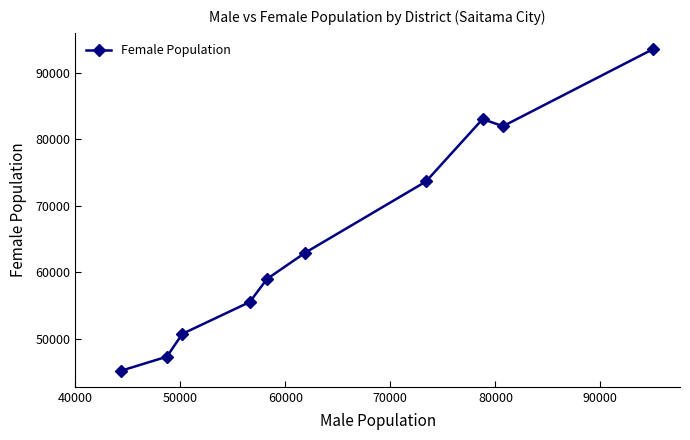

True or false: the data has more than 1 interior local peaks.

False